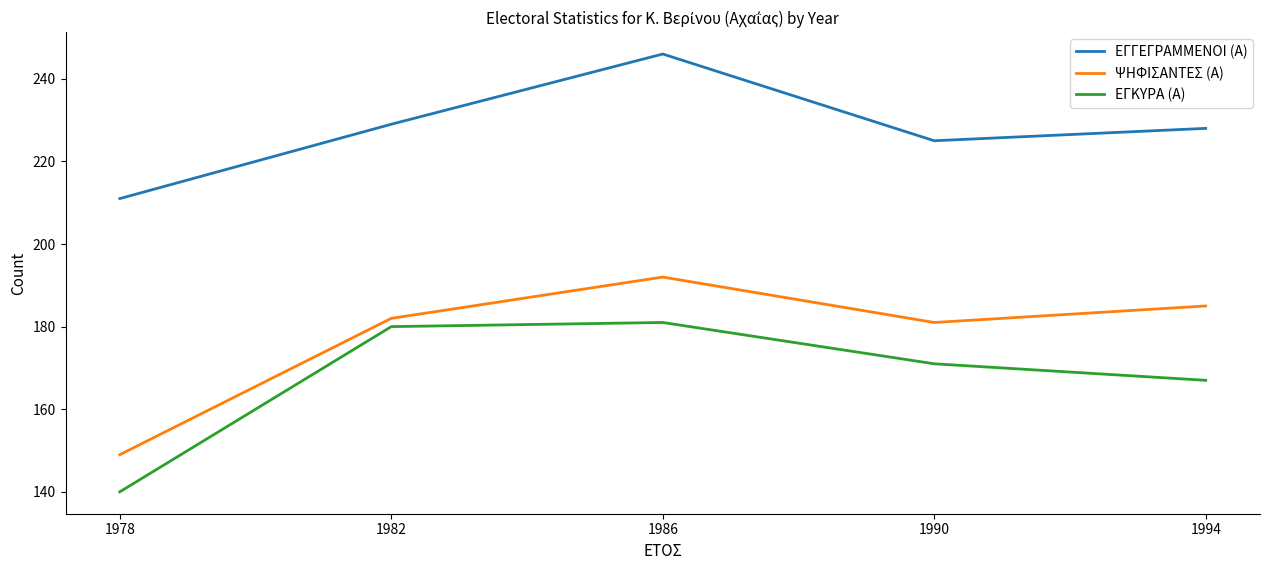

Where is the first local maximum for ΕΓΓΕΓΡΑΜΜΕΝΟΙ (Α)?

1986